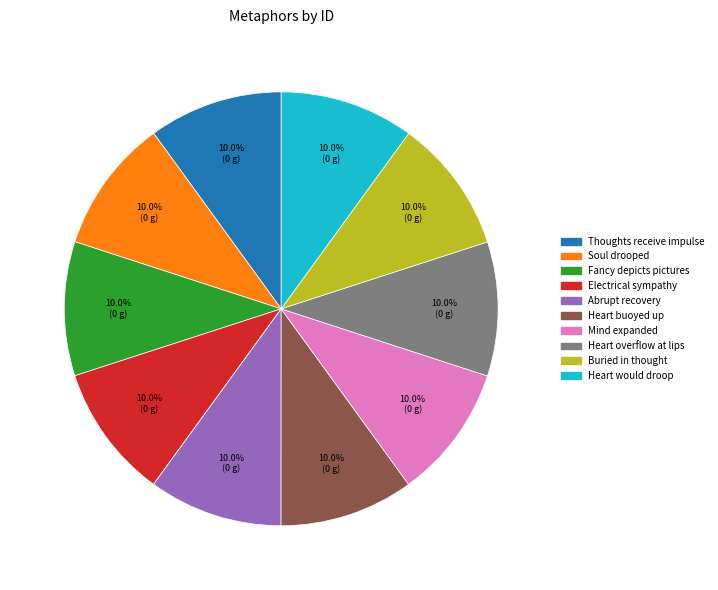

Is there any slice that represents more than half of the pie?

No